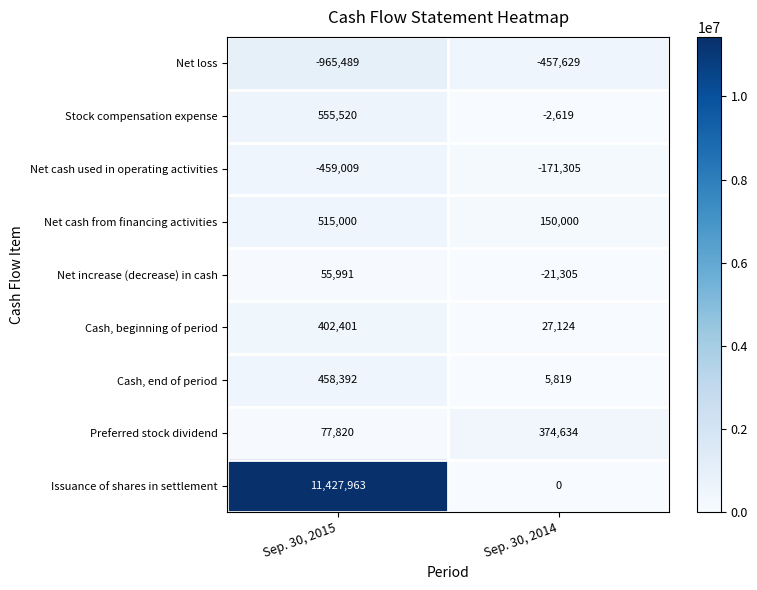

What is the difference between the Cash, end of period values at Sep. 30, 2014 and Sep. 30, 2015?

452573